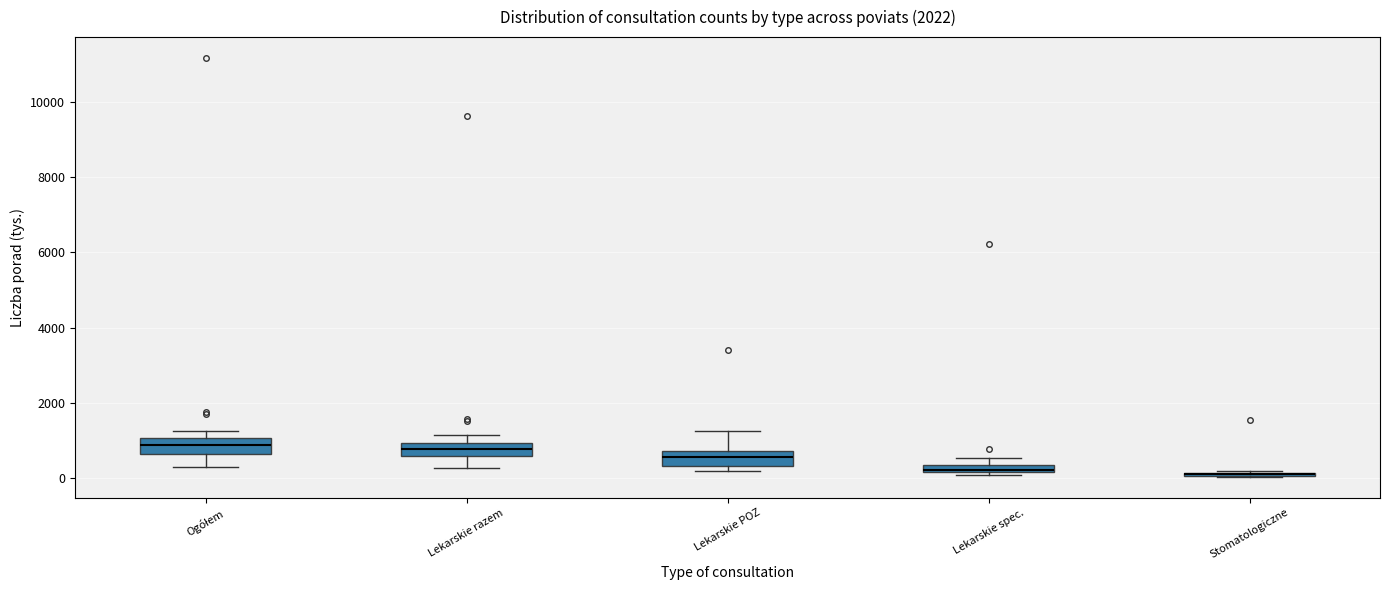

Where is the upper edge of the box for Lekarskie spec. on the y-axis? The values are not printed on the chart, so give them approximately, as read against the axis.

400